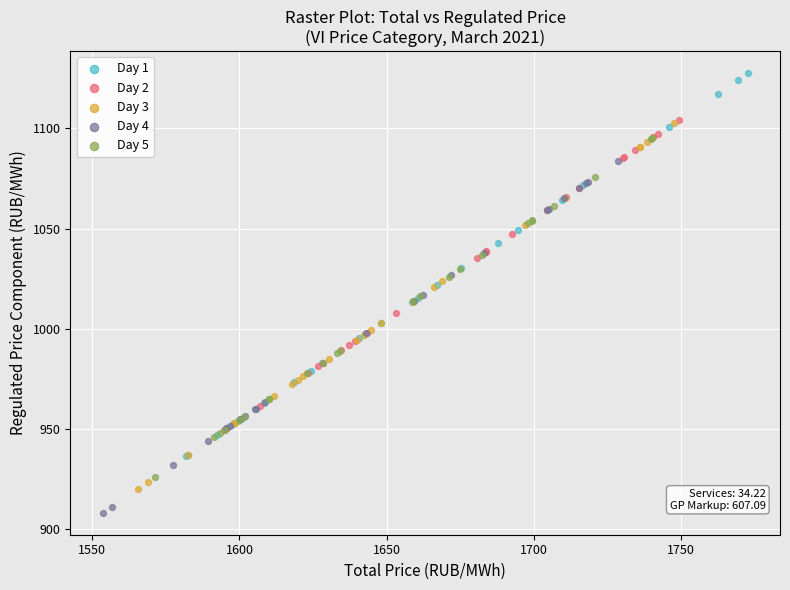

Which series reaches the maximum Y coordinate?

Day 1